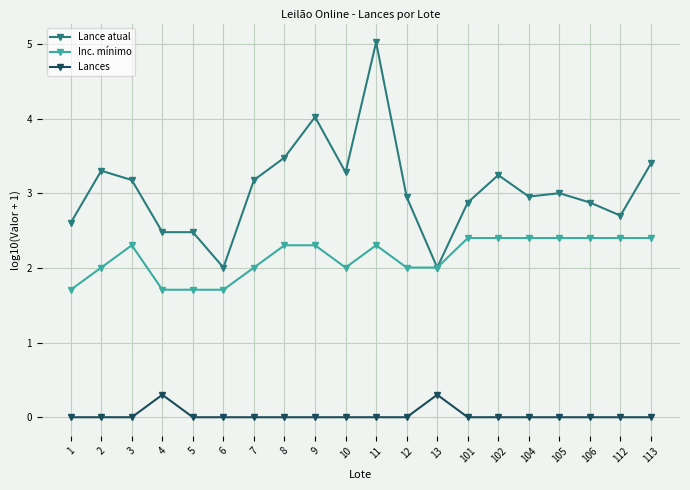

What is the total value across all series at 2?

5.3